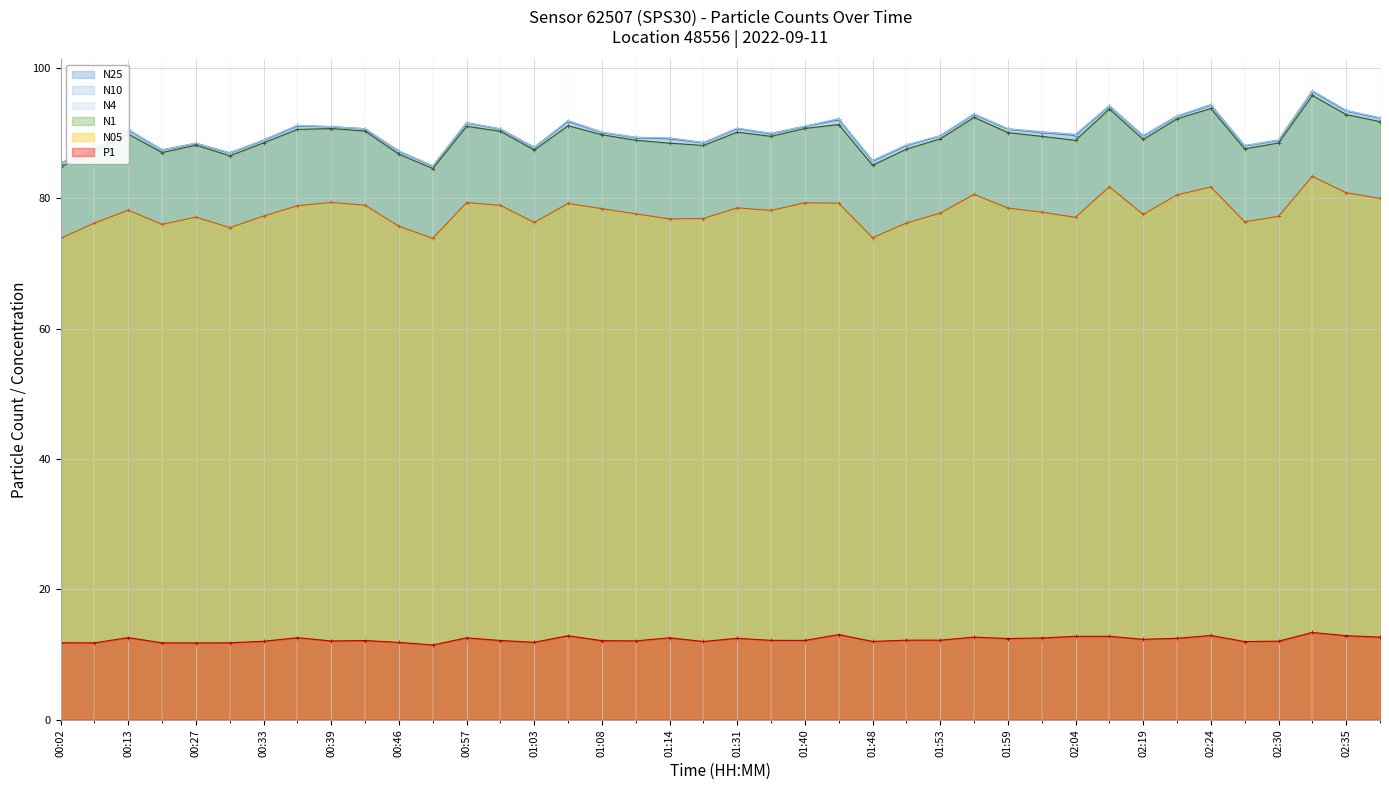

At which label is N05 closest to 78?

01:37